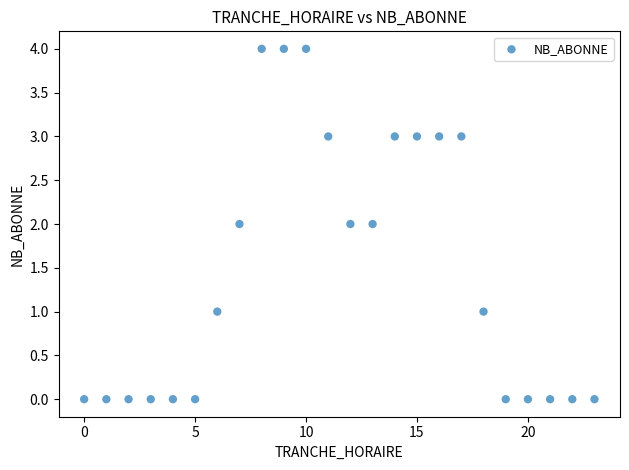

What is the range of Y values (max minus min)?

4